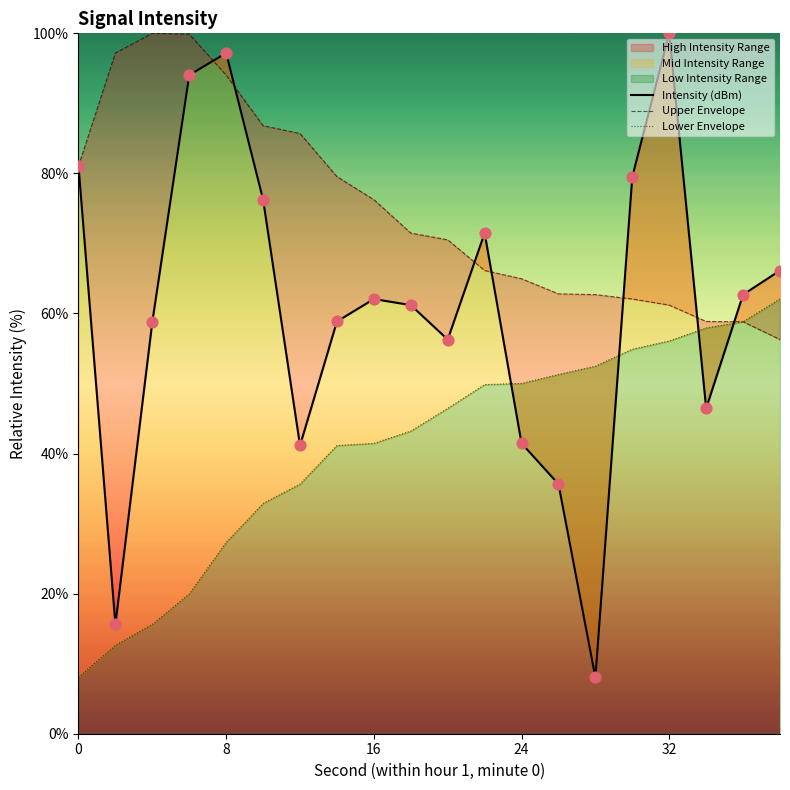

Which series has the largest total across all categories?

Upper Envelope